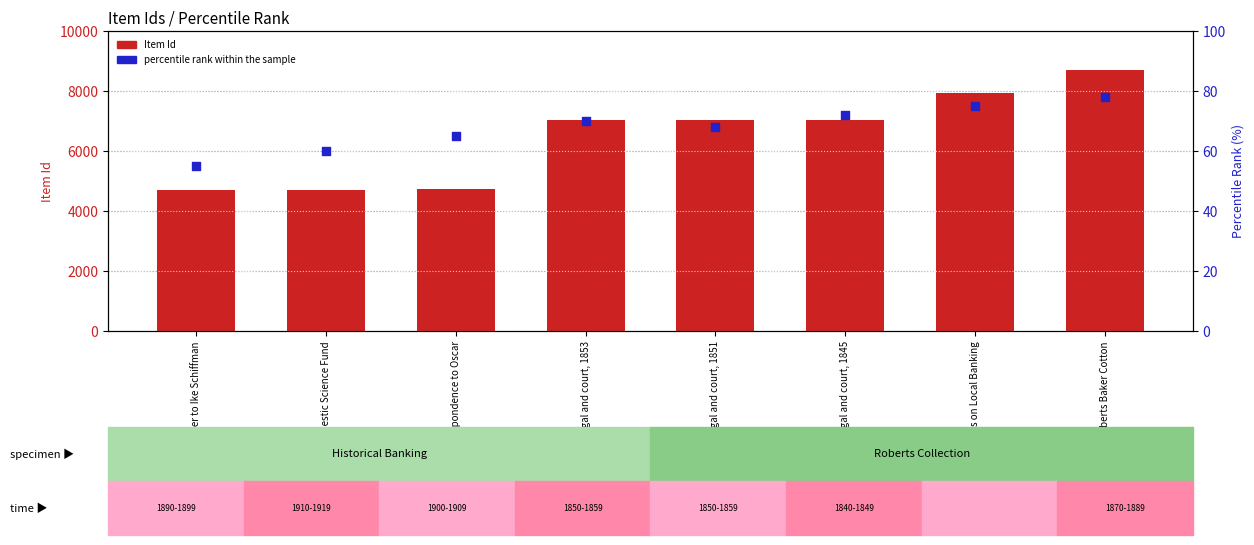

At which category is the sum across all series the highest?

Roberts Baker Cotton